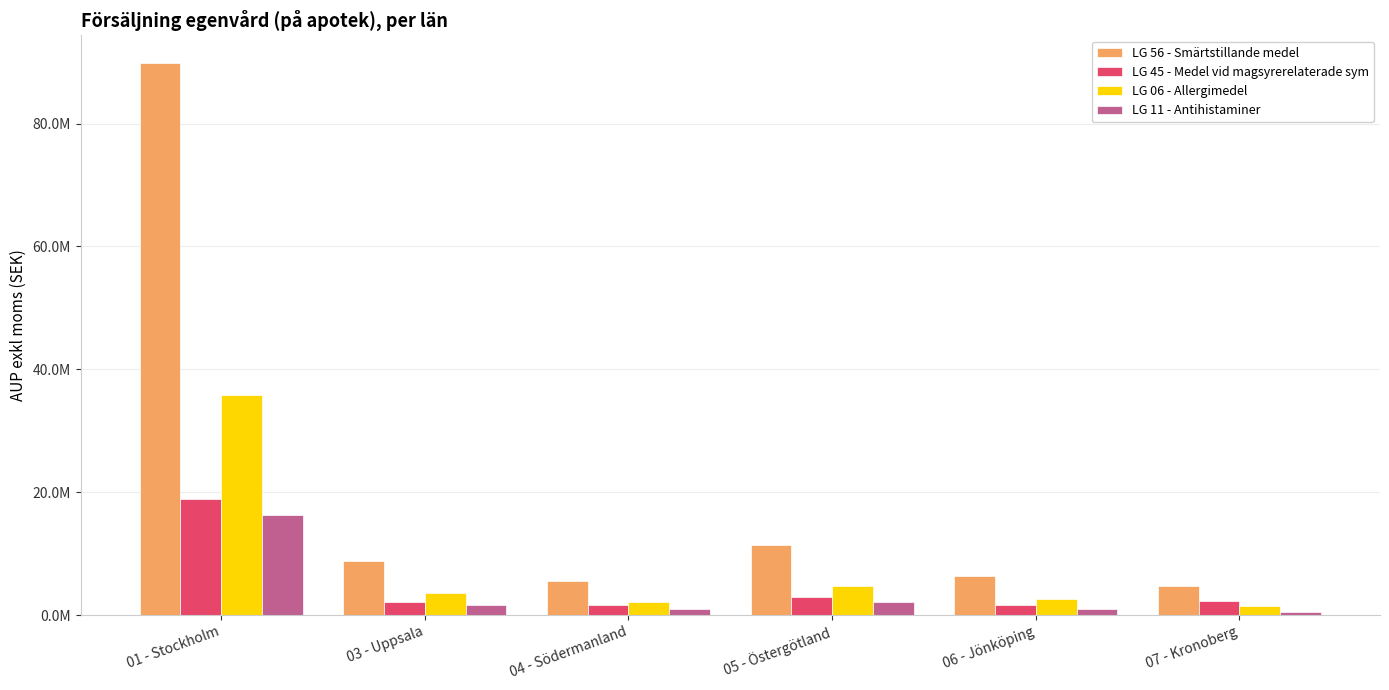

What are all the series names shown in the legend?

LG 56 - Smärtstillande medel, LG 45 - Medel vid magsyrerelaterade sym, LG 06 - Allergimedel, LG 11 - Antihistaminer